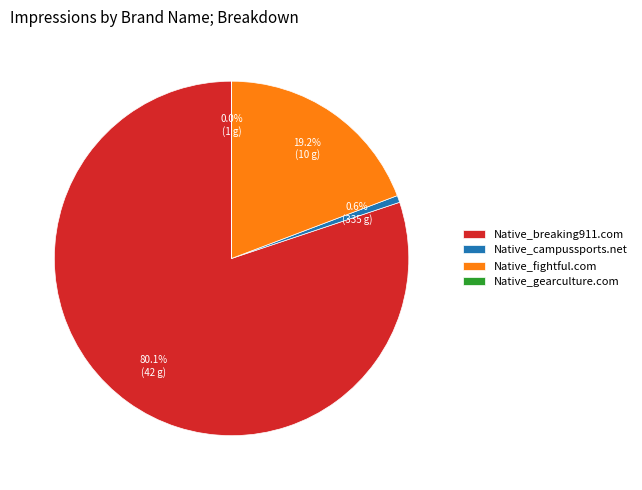

True or false: Native_fightful.com accounts for 19% of the total.

True